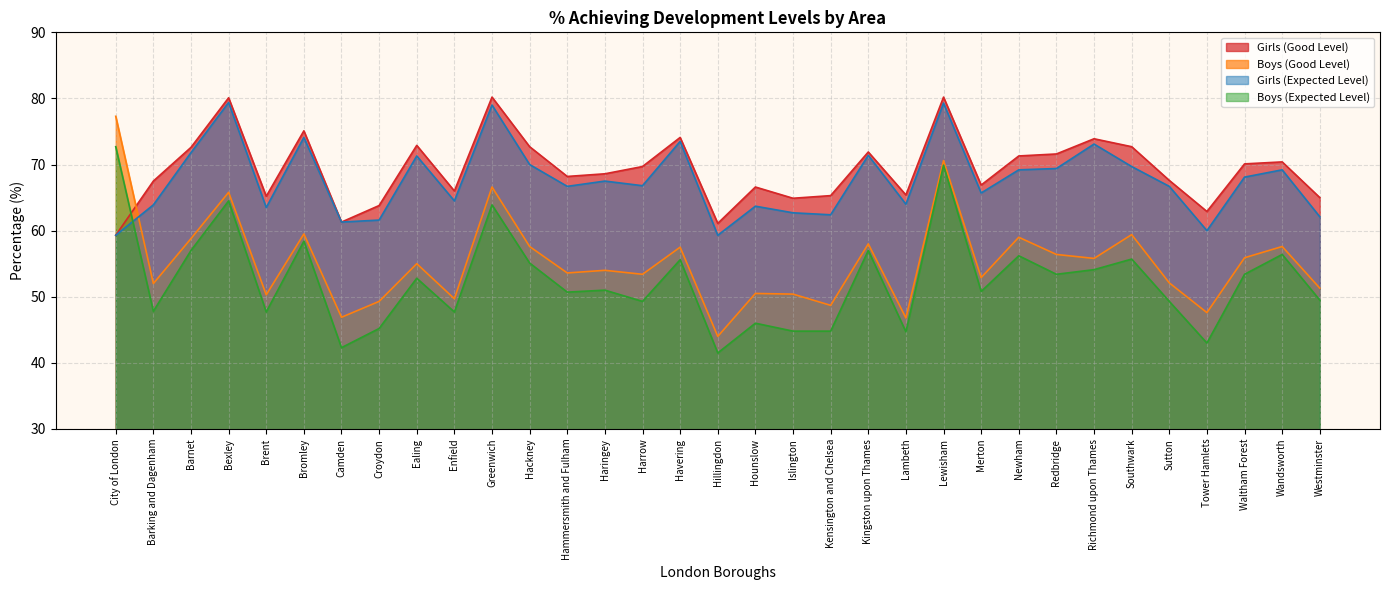

Which category has the highest value across all series?

Greenwich